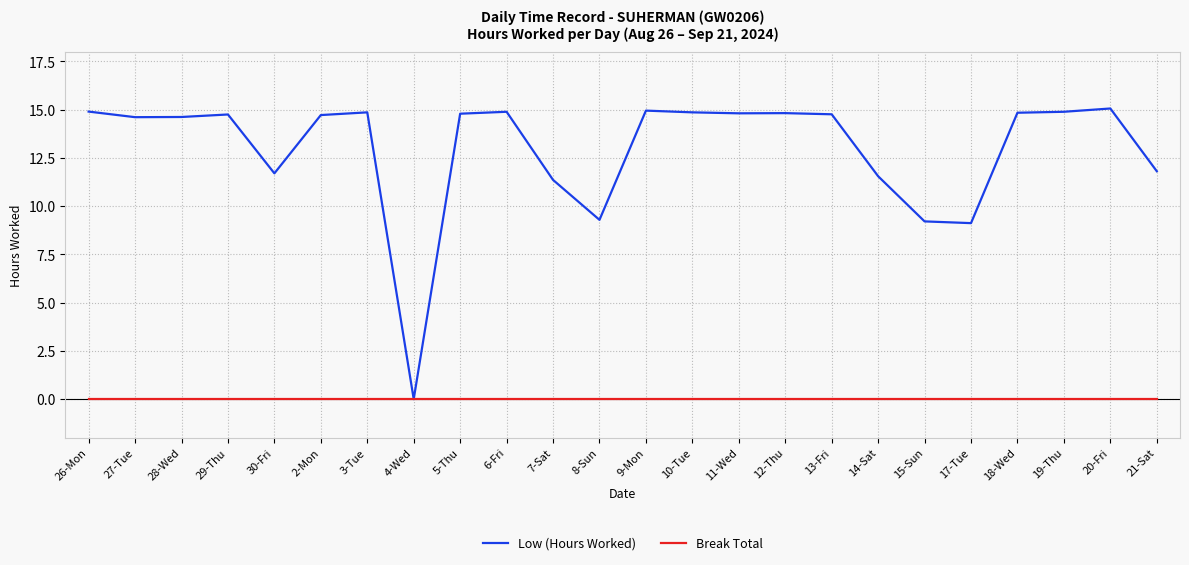

List the series in order of their peak value, highest first.

Low (Hours Worked), Break Total